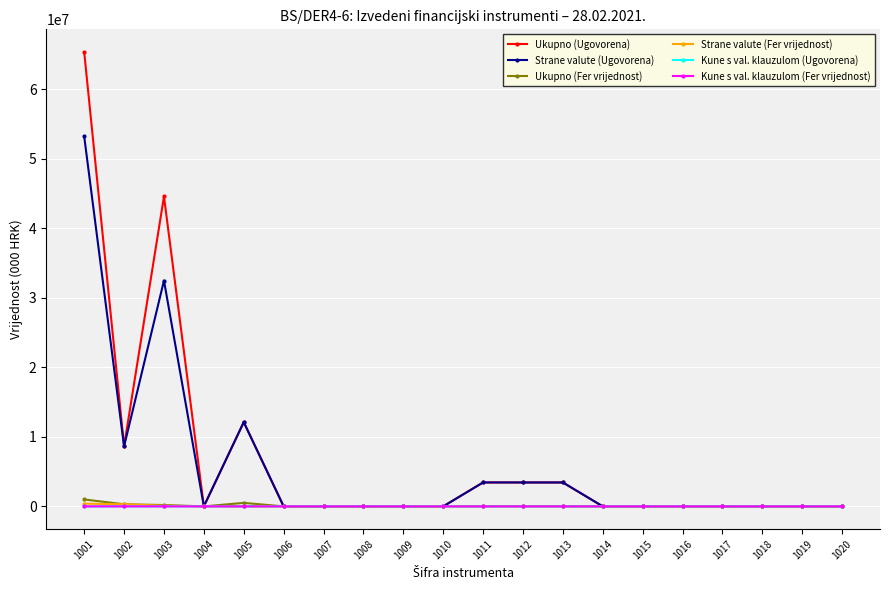

How many data points does each series have?

20